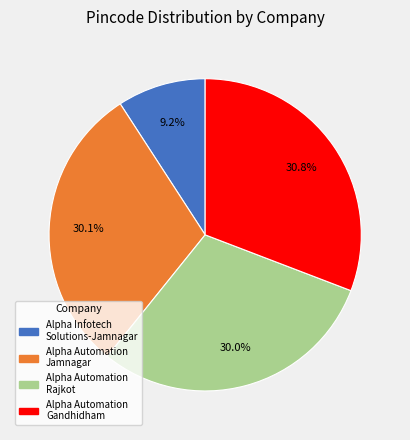

Does any single category account for the majority?

No